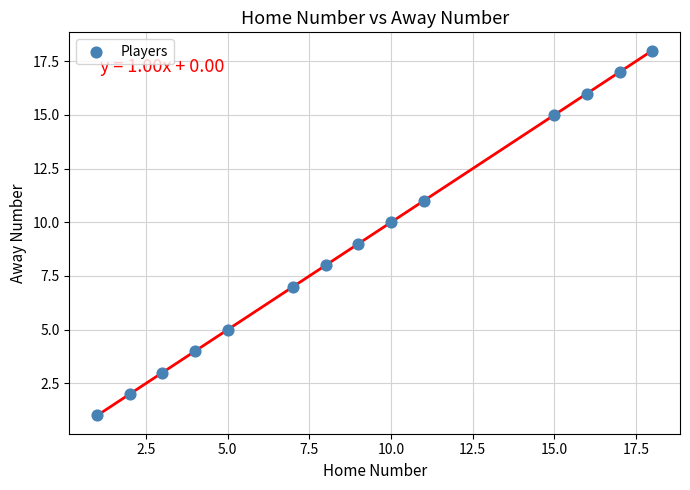

What is the range of Y values (max minus min)?

17